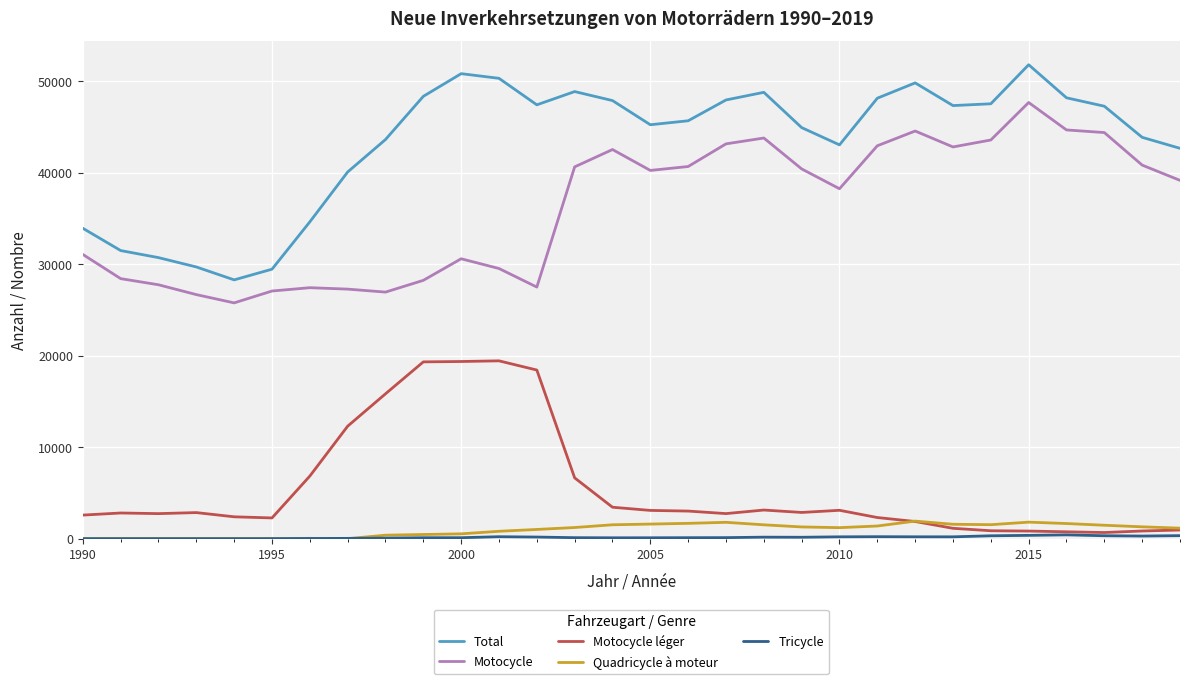

True or false: Total and Motocycle intersect in this chart.

False